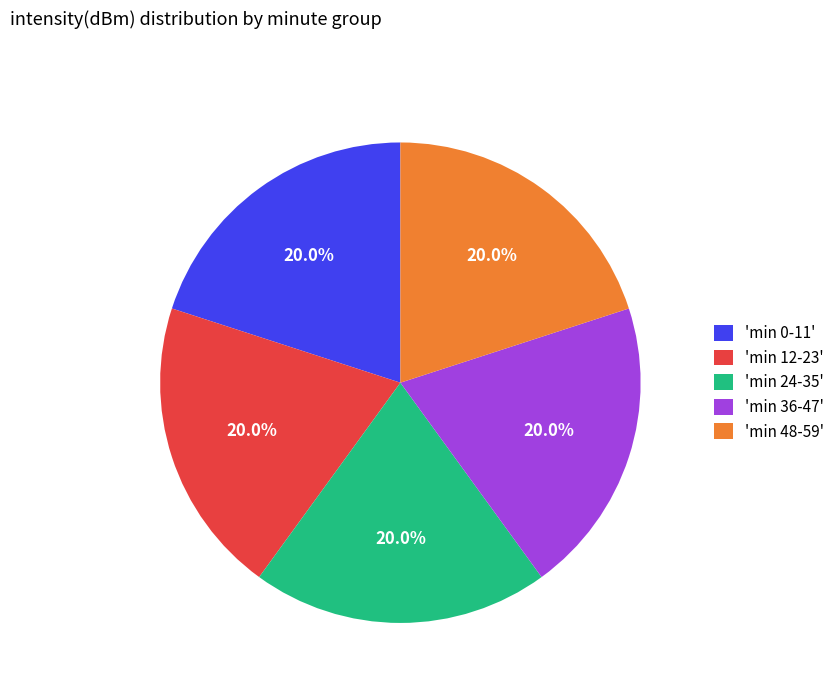

How many slices are in this pie chart?

5